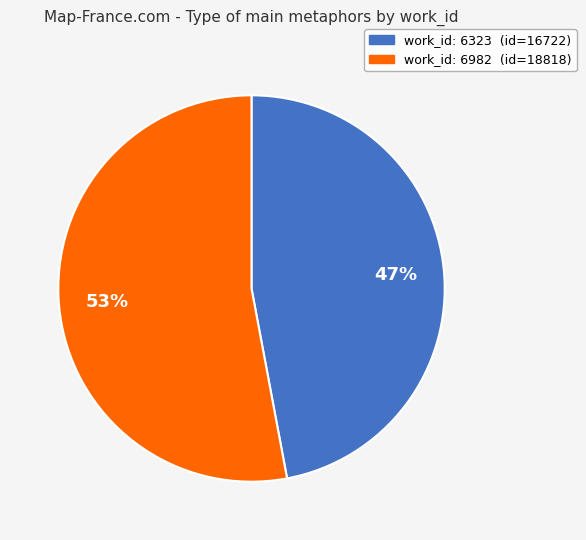

Does any single category account for the majority?

Yes